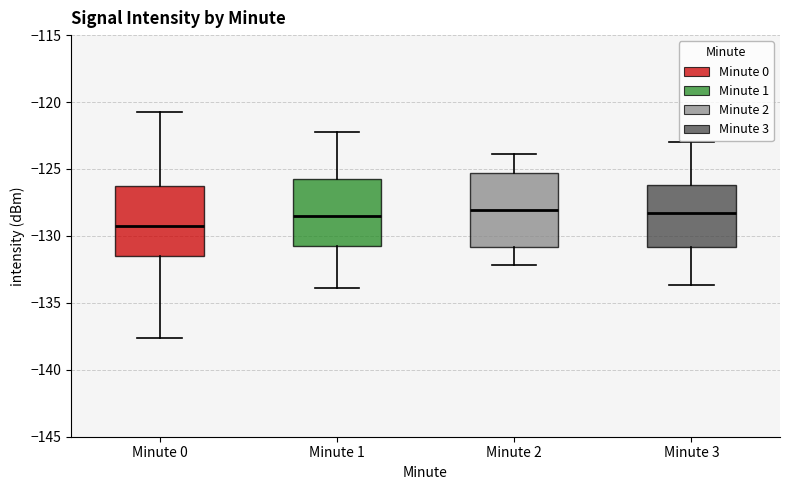

Reading left to right, read every box against the y-axis: the position of its median line, the range the box covers, and the ends of its whiskers. The values are not printed on the chart, so give them approximately, as read against the axis.

Minute 0: median -129.0, box -131.5 to -126.5, whiskers -137.5 to -121.0
Minute 1: median -128.5, box -131.0 to -126.0, whiskers -134.0 to -122.0
Minute 2: median -128.0, box -131.0 to -125.5, whiskers -132.0 to -124.0
Minute 3: median -128.5, box -131.0 to -126.0, whiskers -133.5 to -123.0